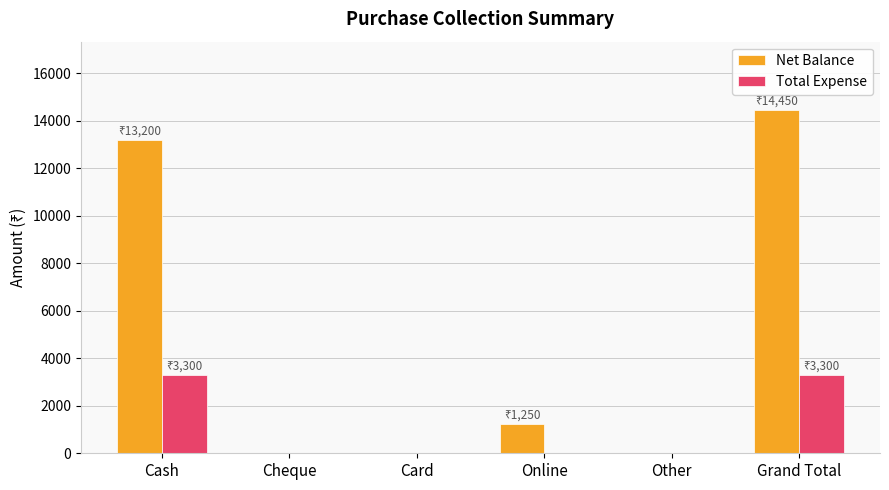

What is the maximum value shown in the chart?

14450